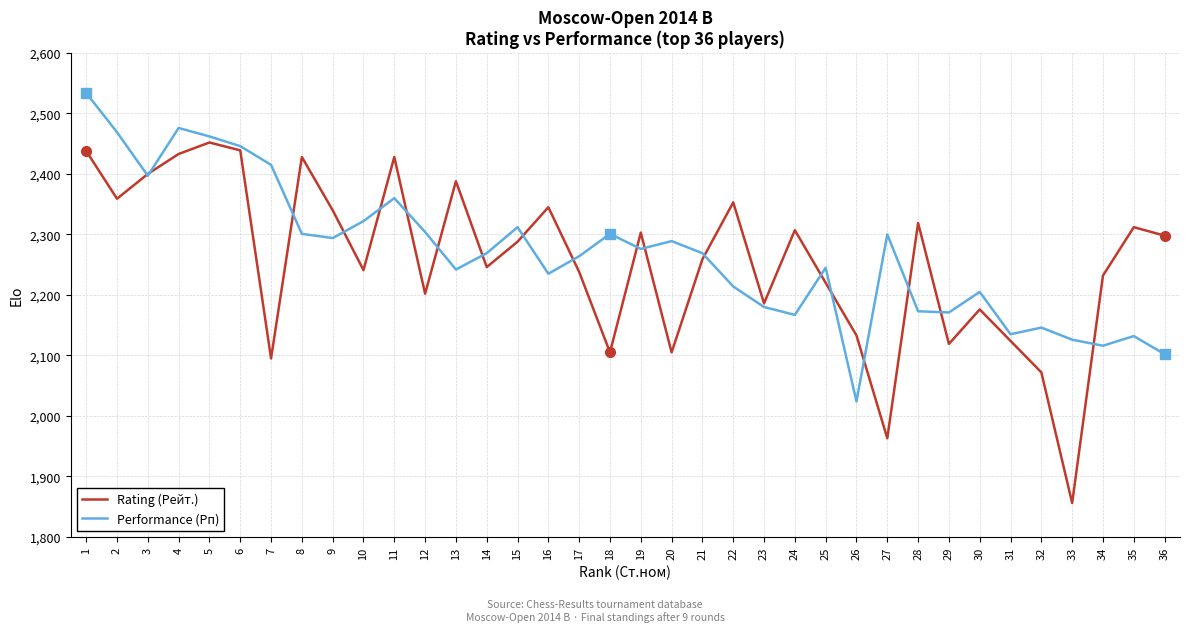

True or false: Rating (Рейт.) has a value of 583 at 24.

False